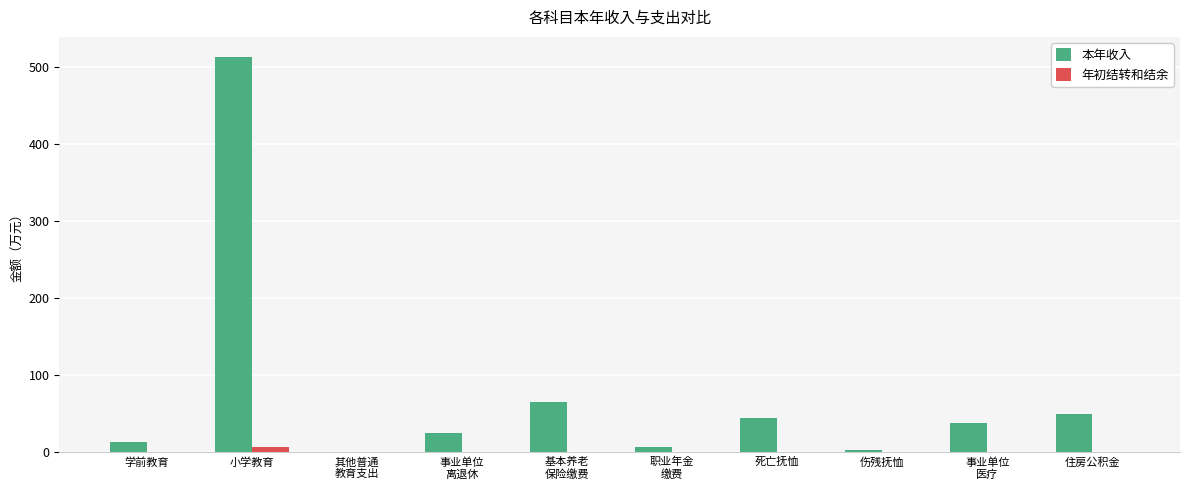

What is the maximum value for 本年收入?

513.0